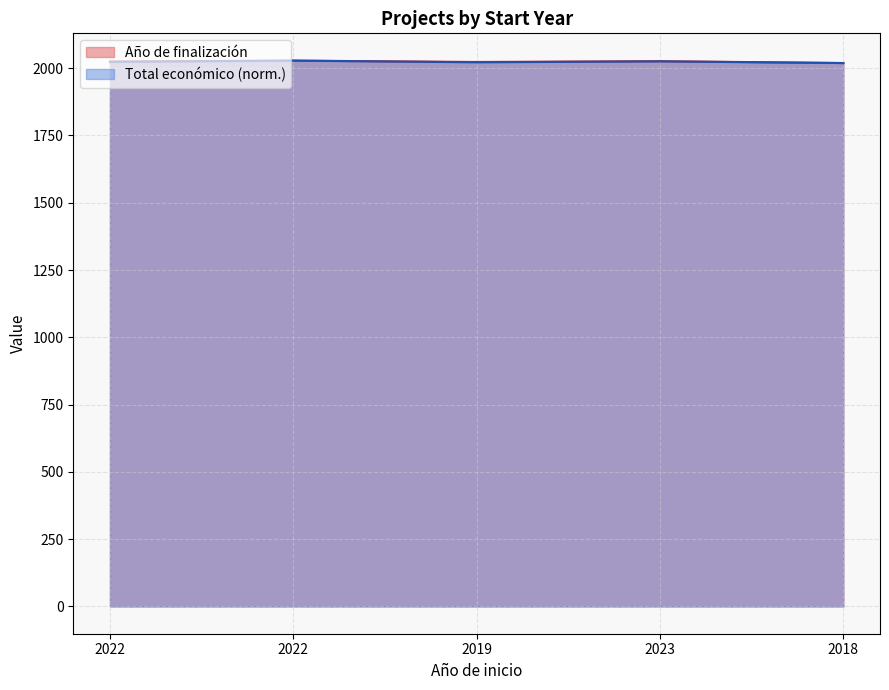

Read the Total económico value at 2019.

2021.8